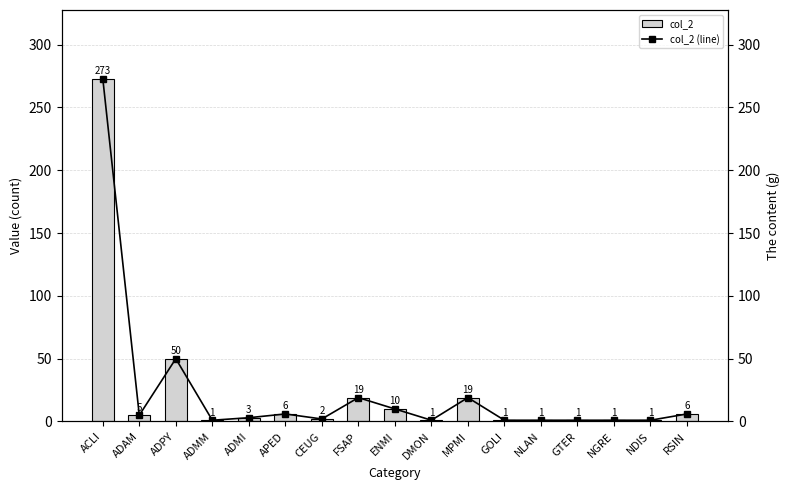

What is the difference between the maximum and minimum values in the col_2 (line) series?

272